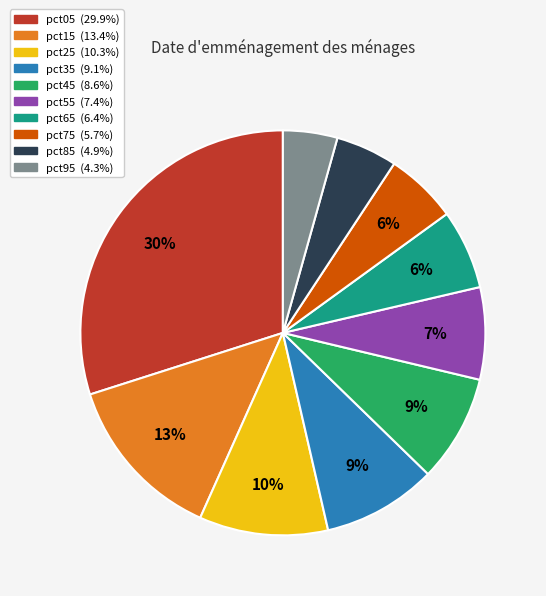

Is it true that pct85 is 5% of the pie?

True